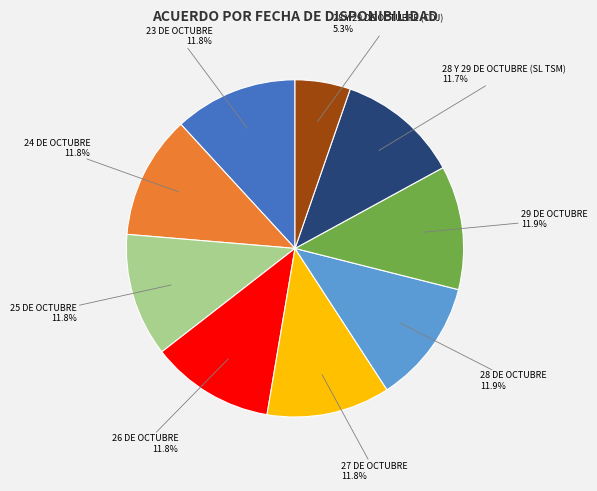

Is there any slice that represents more than half of the pie?

No